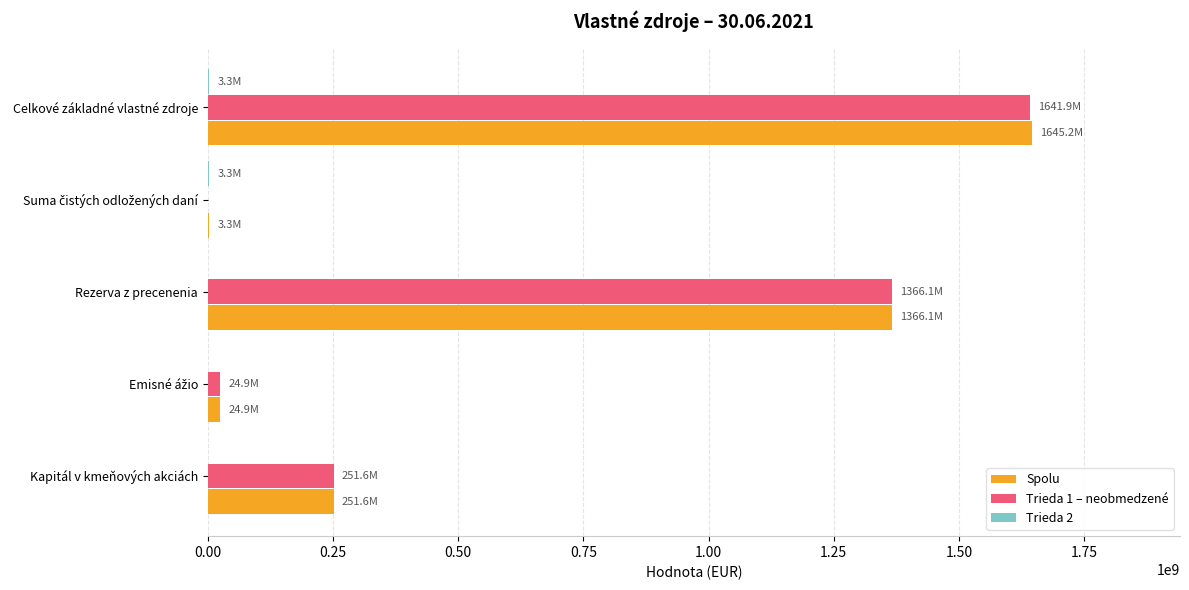

What is the sum of all Trieda 1 – neobmedzené values?

3284536914.5